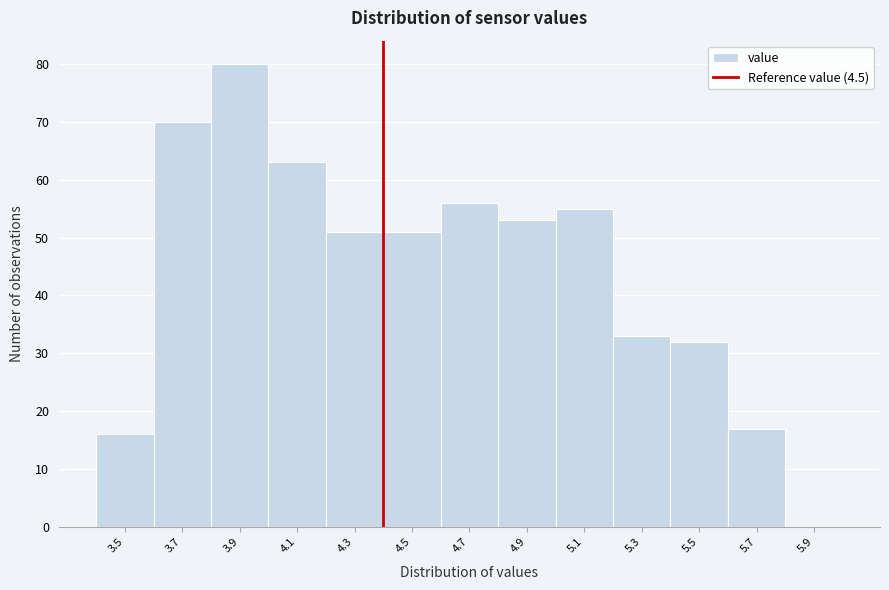

Reading left to right, extract all data points from this chart.

3.5=16	3.7=70	3.9=80	4.1=63	4.3=51	4.5=51	4.7=56	4.9=53	5.1=55	5.3=33	5.5=32	5.7=17	5.9=0